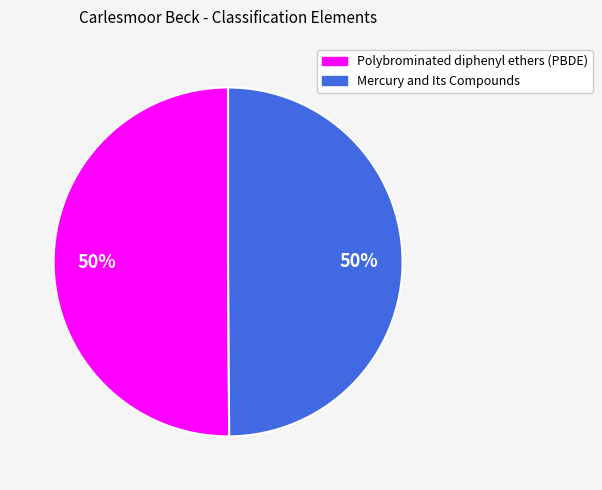

What is the ratio of the value at Polybrominated diphenyl ethers (PBDE) to the value at Mercury and Its Compounds?

1.0